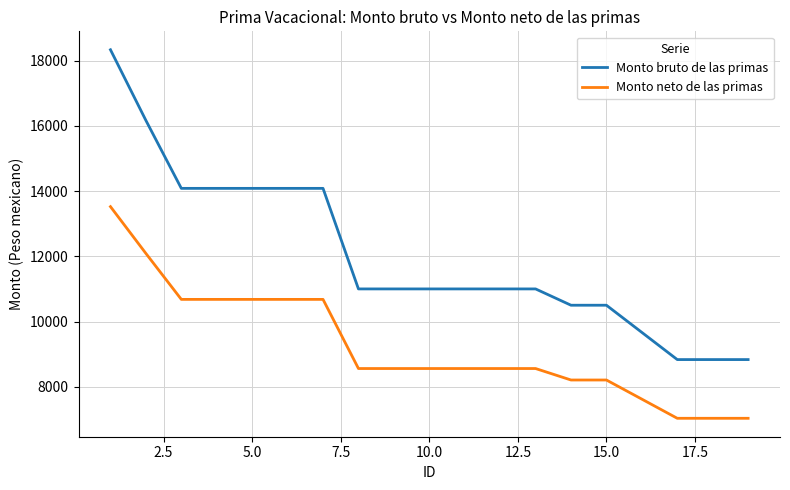

What is the maximum value shown in the chart?

18333.3